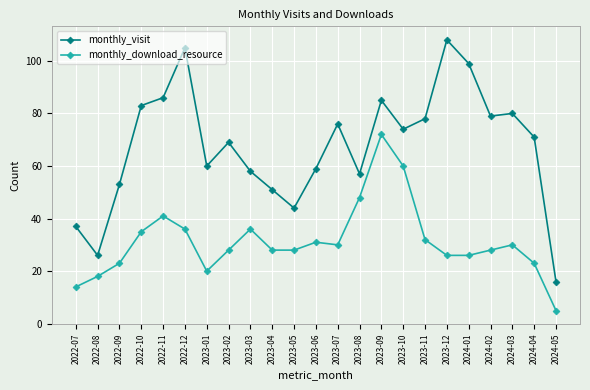

Rank the series by their average value, from highest to lowest.

monthly_visit, monthly_download_resource